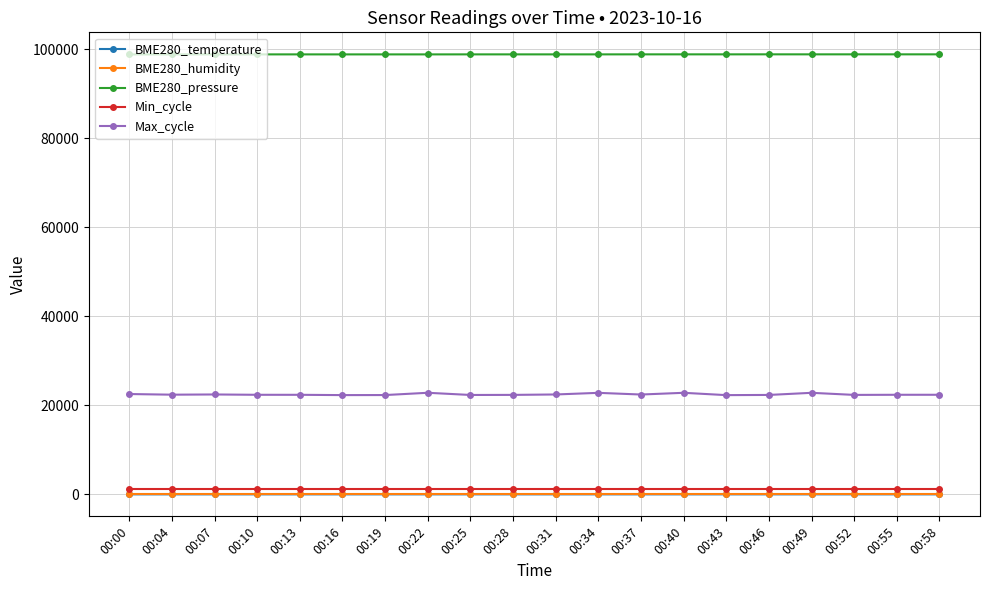

What is the value of the BME280_pressure point at the 1st from the left?

98852.7